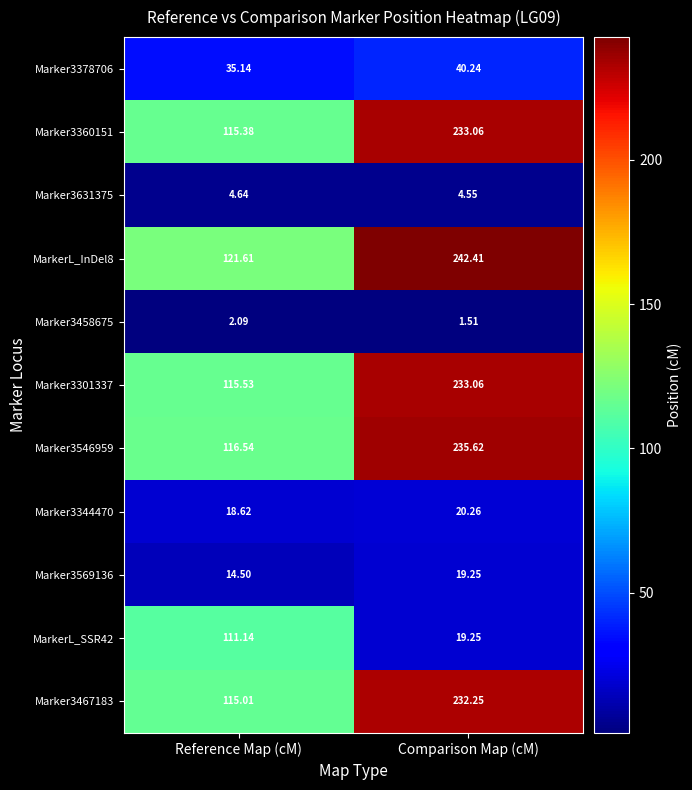

At which category does the chart reach its minimum across all series?

Comparison Map (cM)